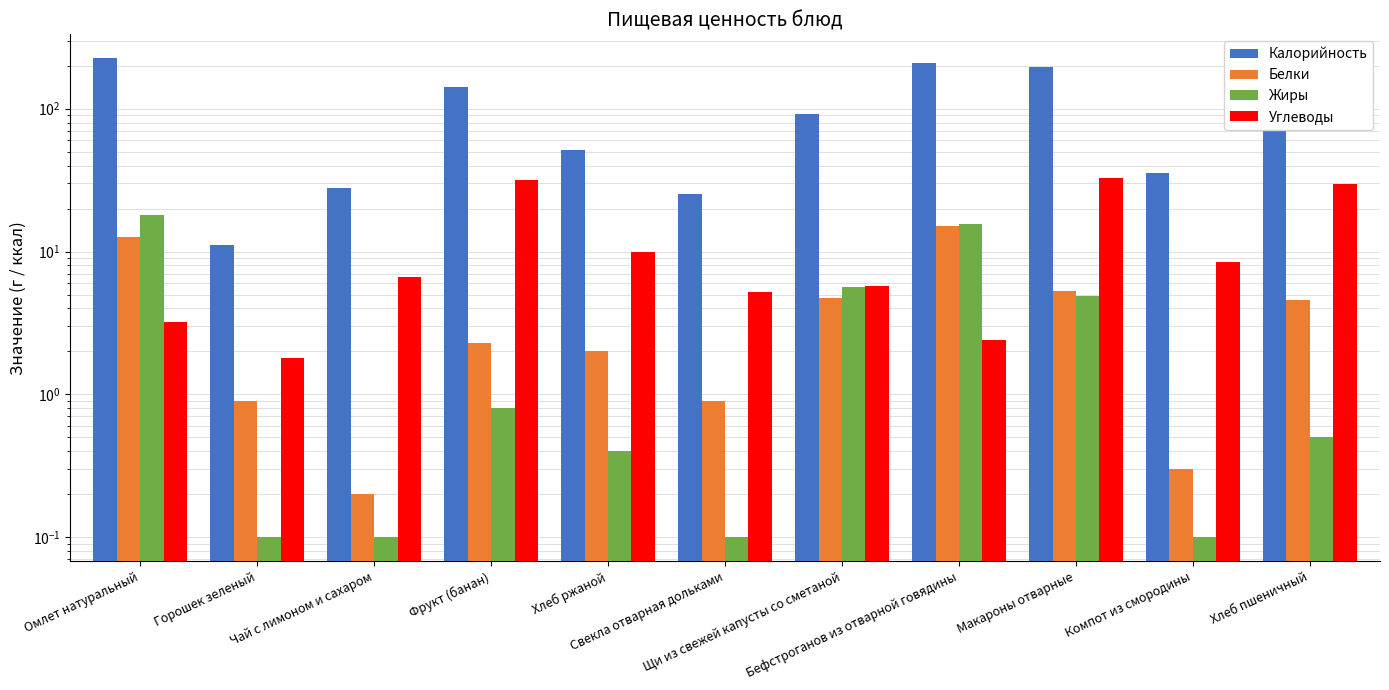

At Бефстроганов из отварной говядины, list the series in order from largest to smallest.

Калорийность, Жиры, Белки, Углеводы